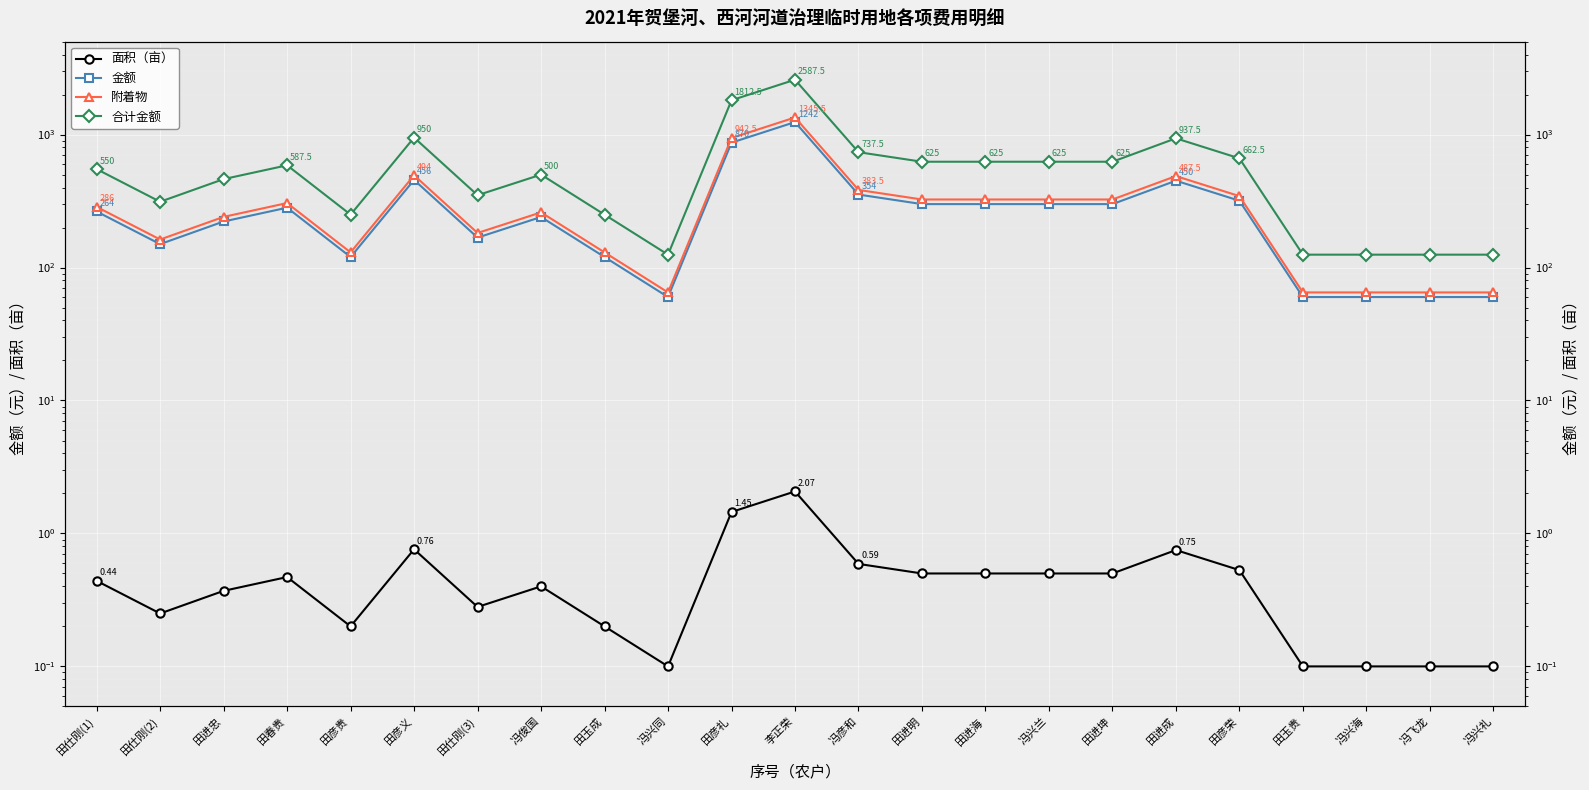

How many interior local valleys does the 面积（亩） series have?

4